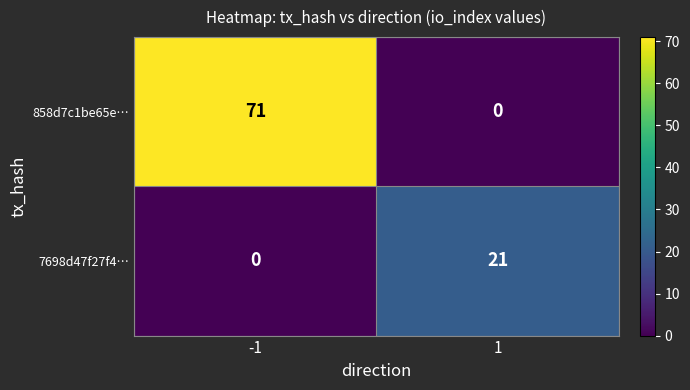

The value of 7698d47f27f4… at -1 is 0. True or false?

True